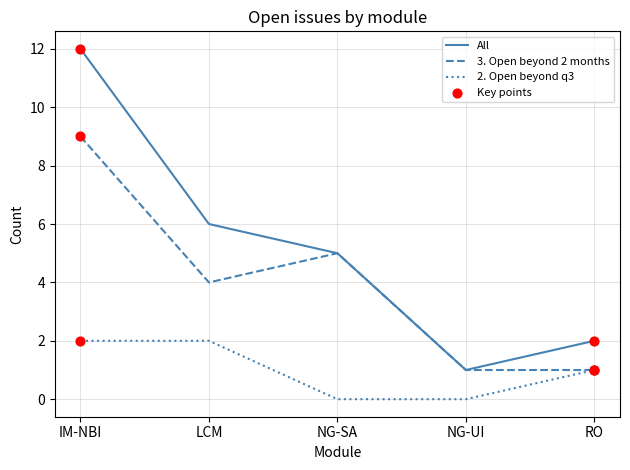

At how many categories does at least one series exceed 3?

3